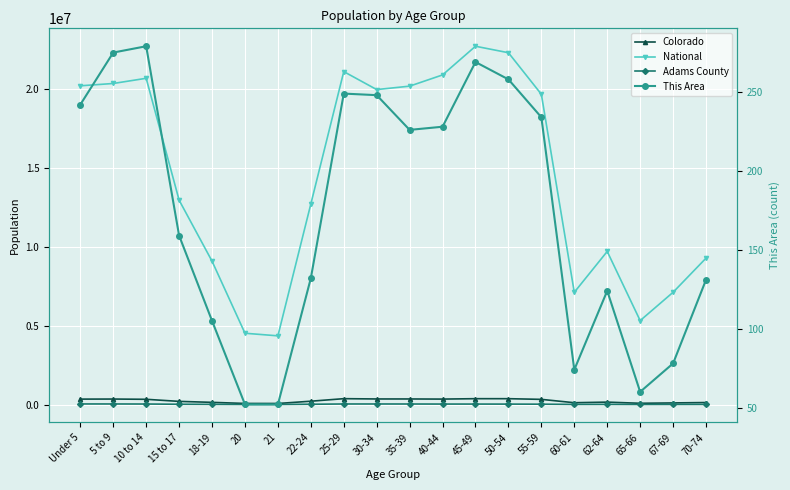

Is it true that Colorado equals 114613 at 65-66?

False